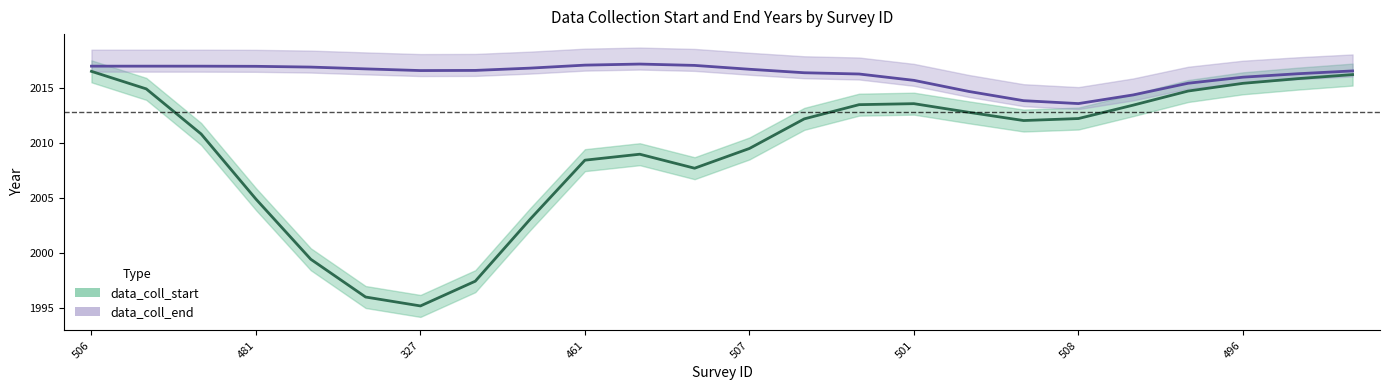

Count the number of data series in this chart.

2